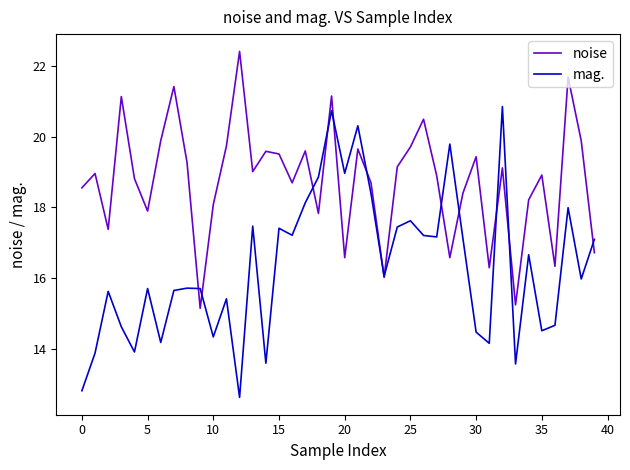

Which series has the widest spread of values?

mag.